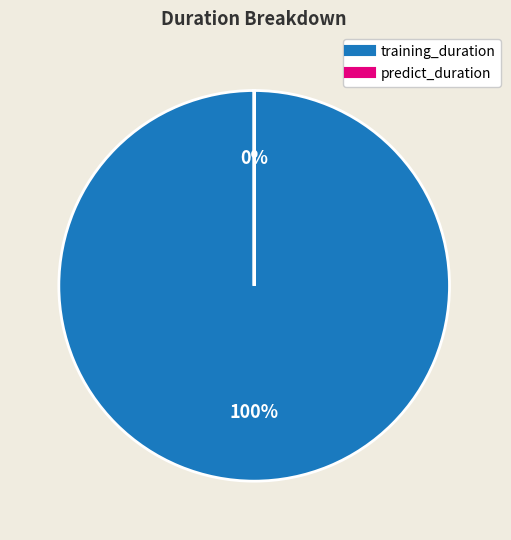

Is the sum of training_duration and predict_duration greater than half?

Yes